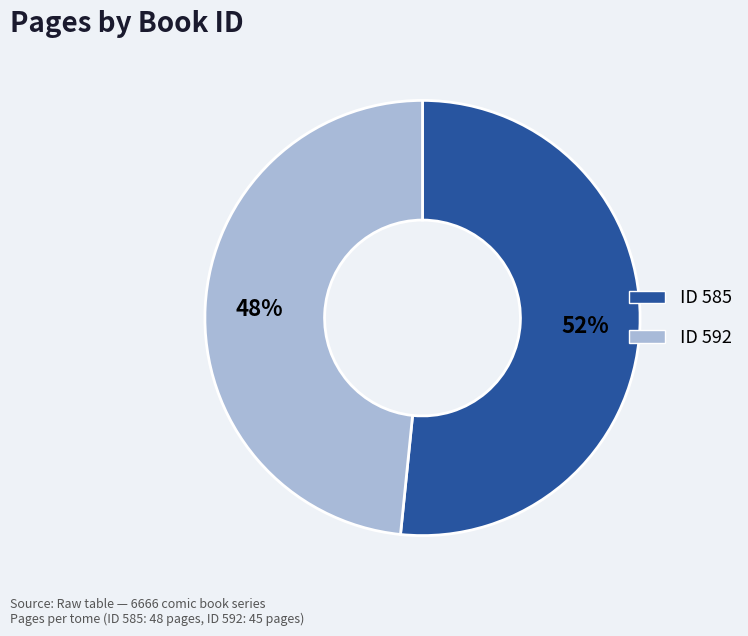

To the nearest percent, what is the average slice percentage?

50%